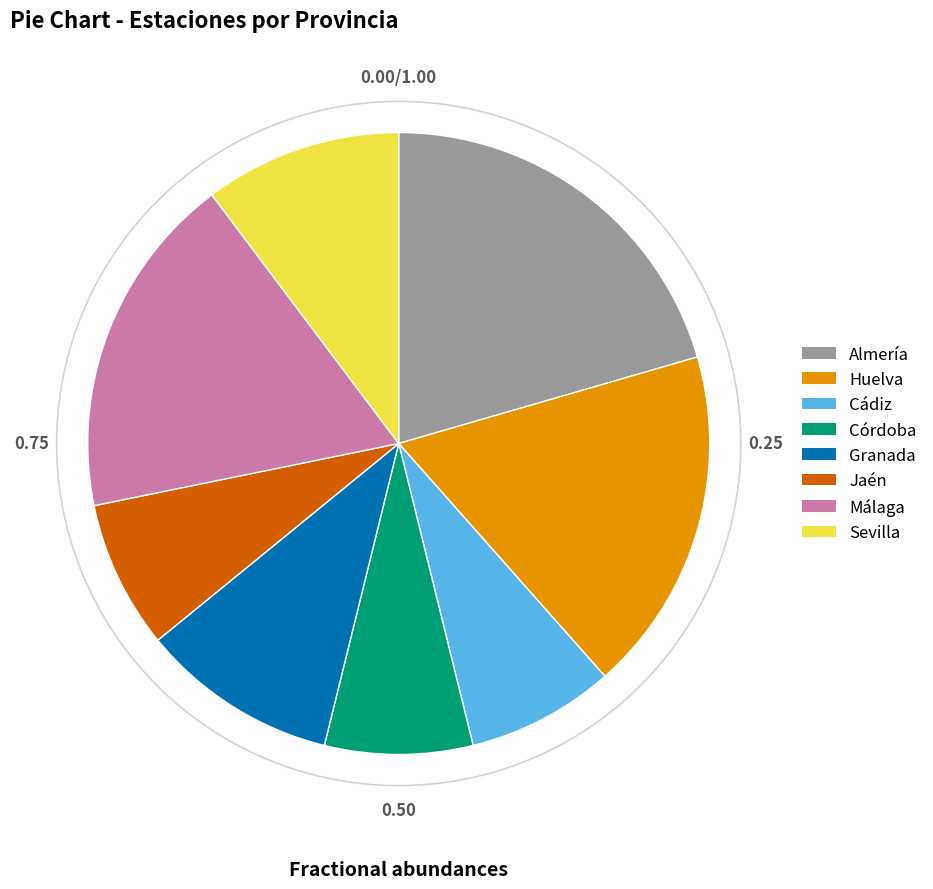

Which slice is the smallest?

Cádiz